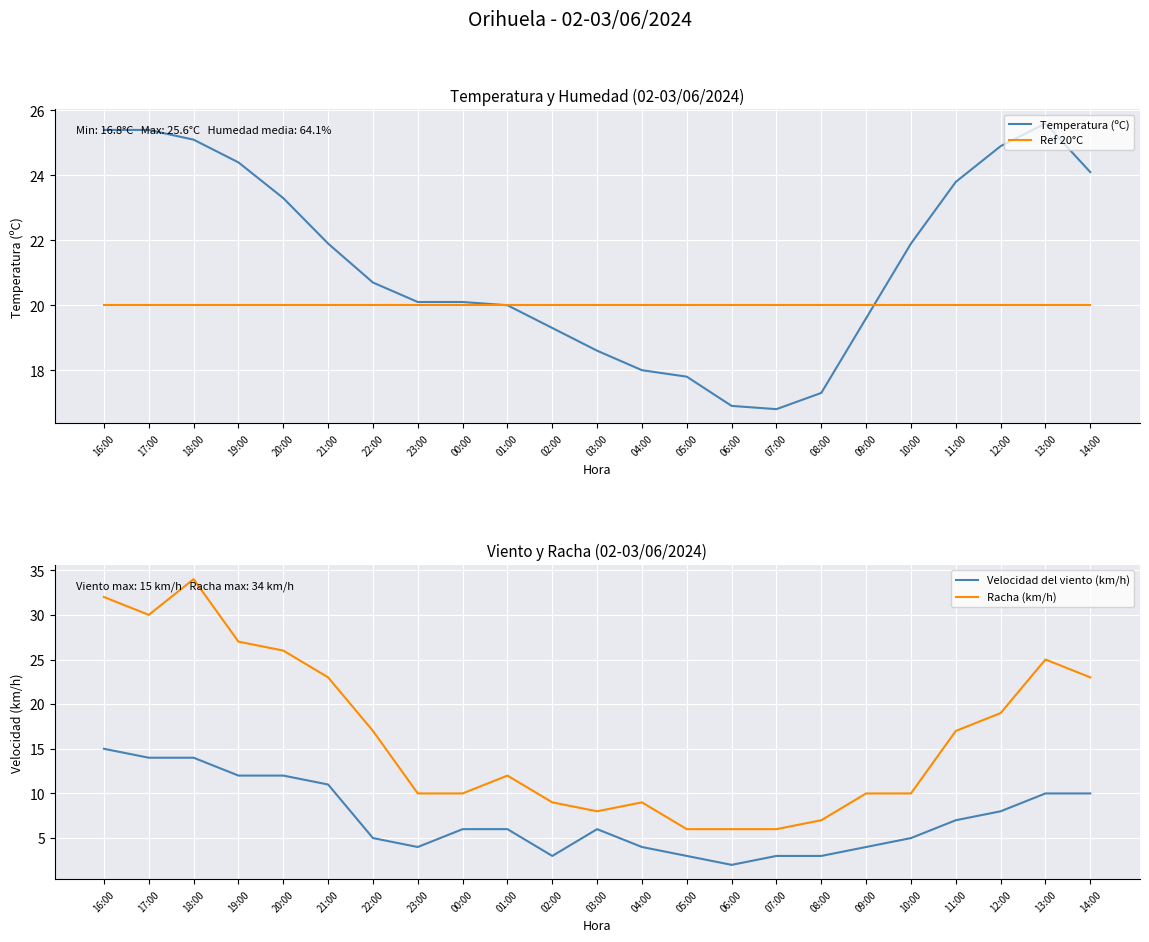

How many values in the Temperatura (ºC) series are below 20?

8